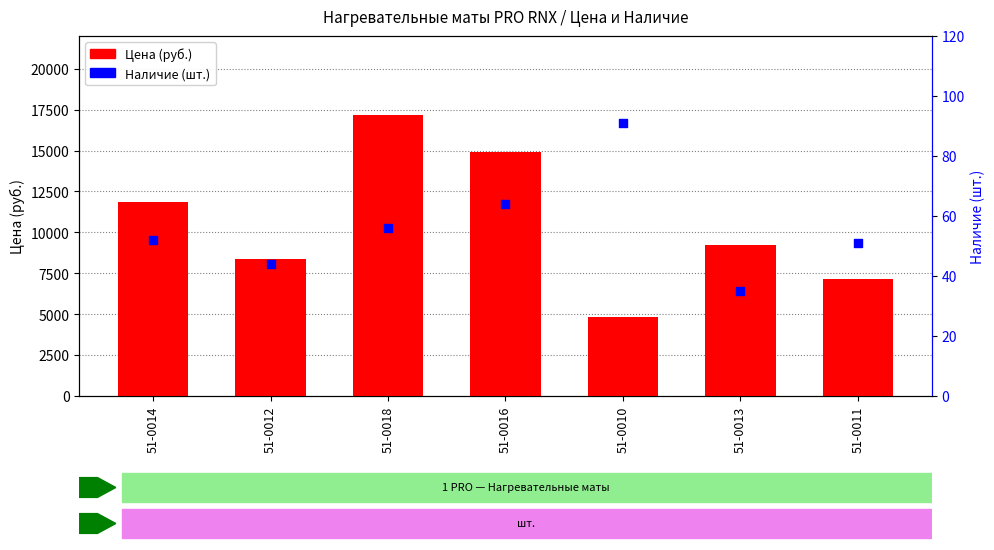

What are all the series names shown in the legend?

Цена, Наличие